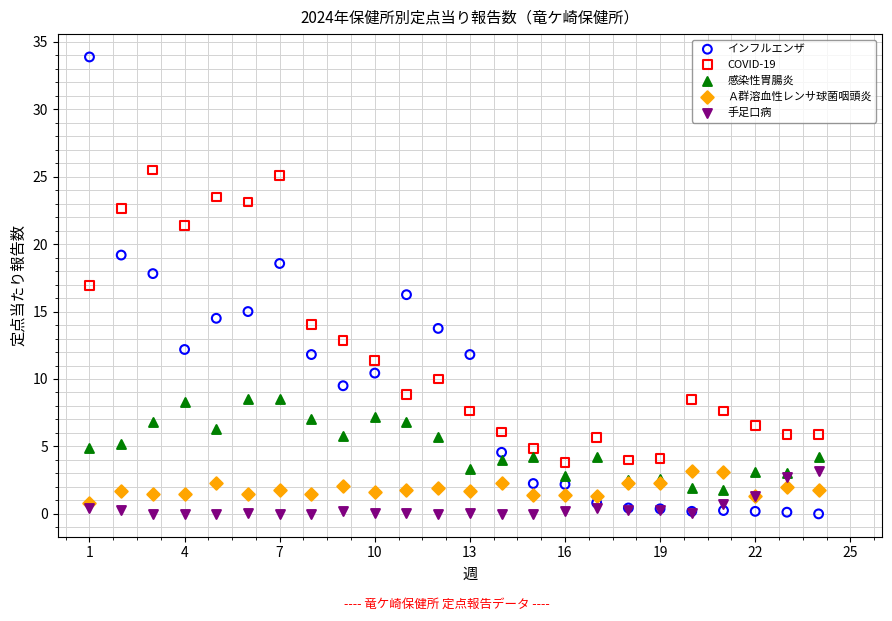

Which series has the largest Y range (max minus min)?

インフルエンザ